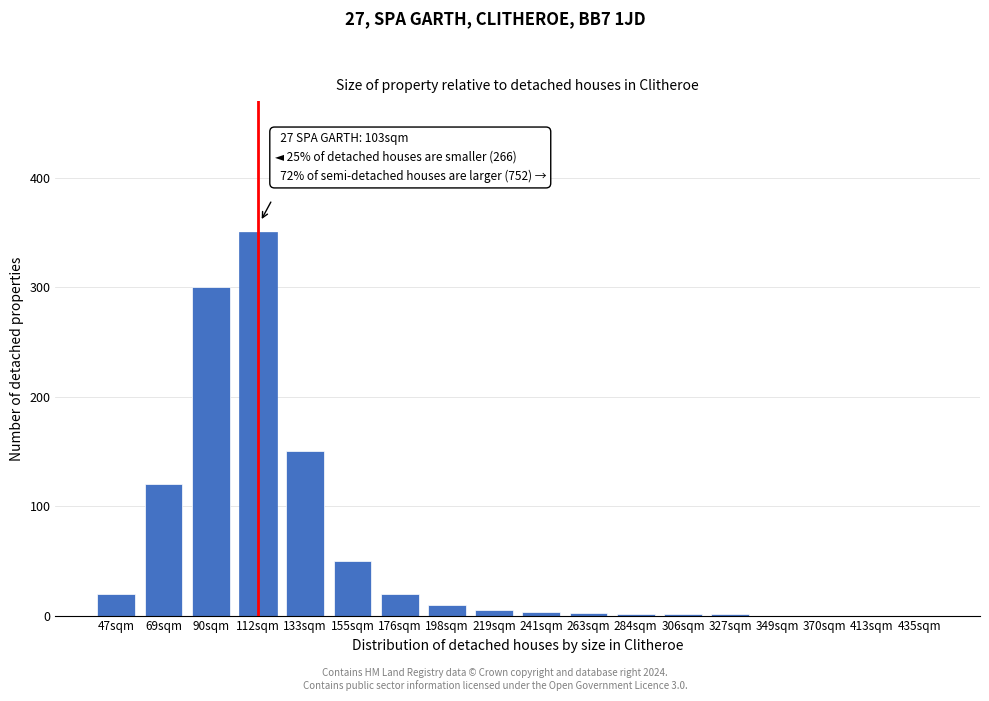

Which label corresponds to the largest value in the chart?

112sqm